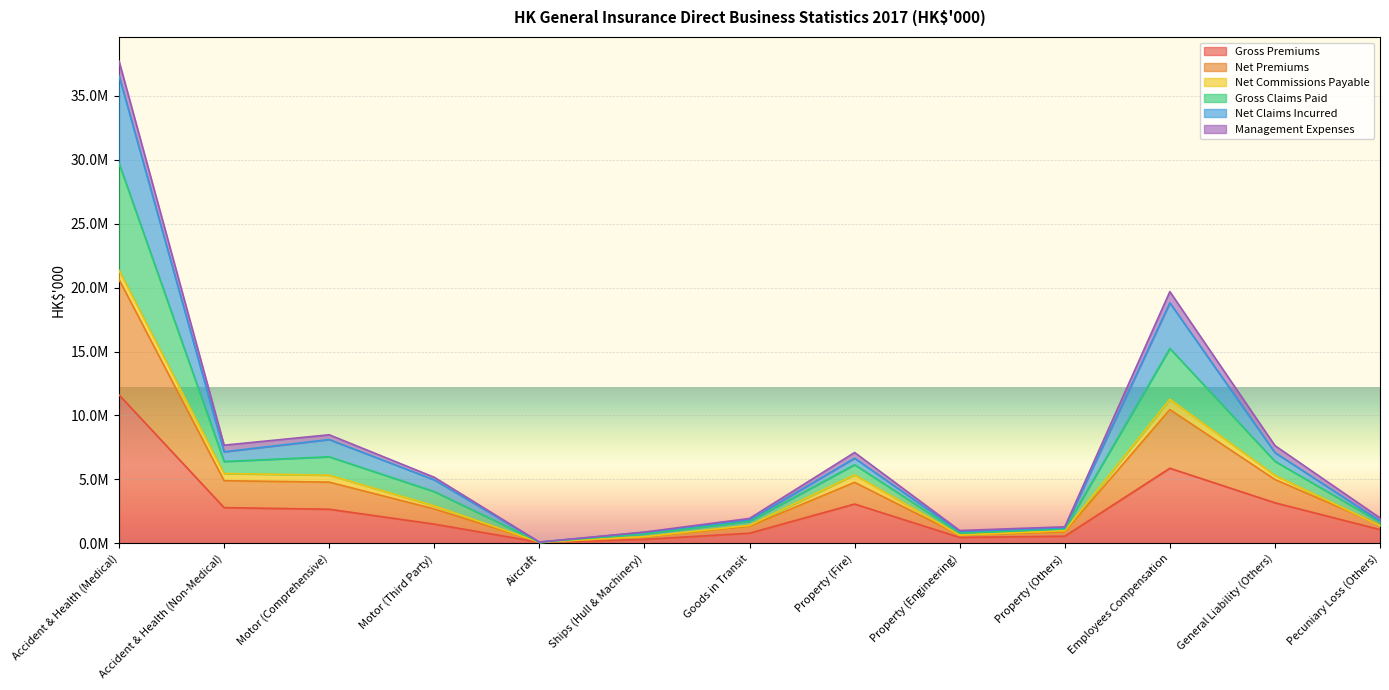

True or false: Gross Claims Paid has more than 0 interior local peaks.

True